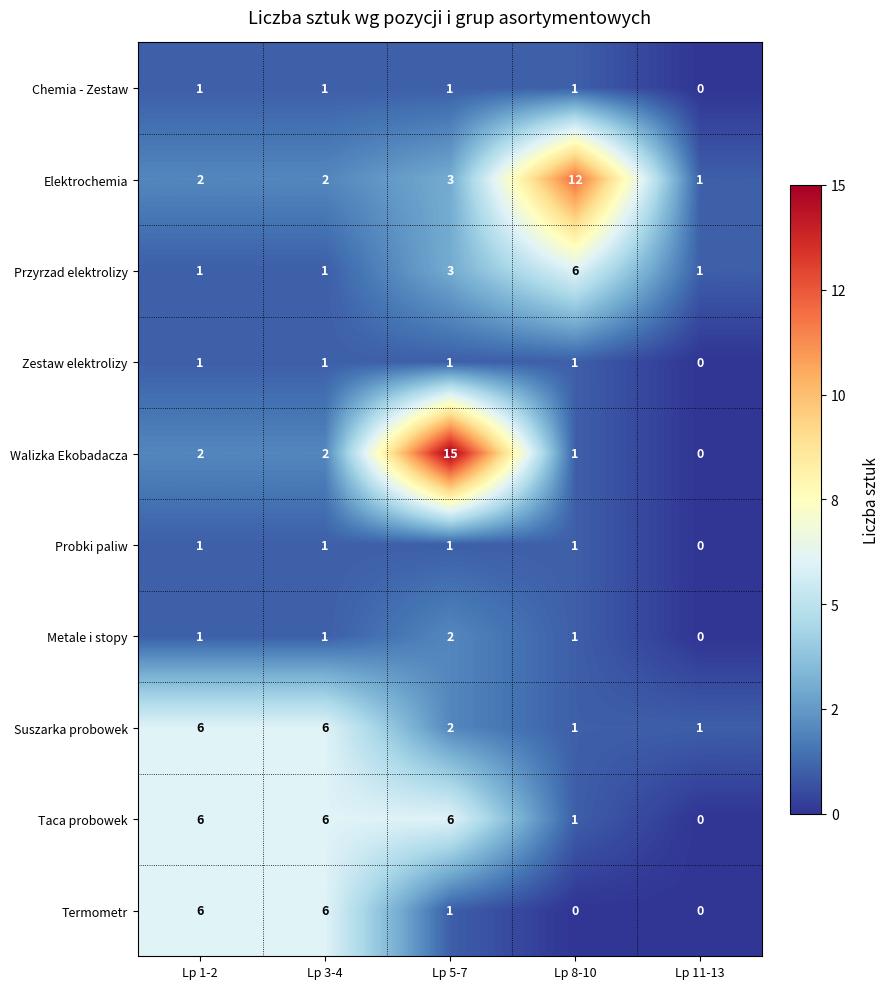

What is the total value across all series at Lp 3-4?

27